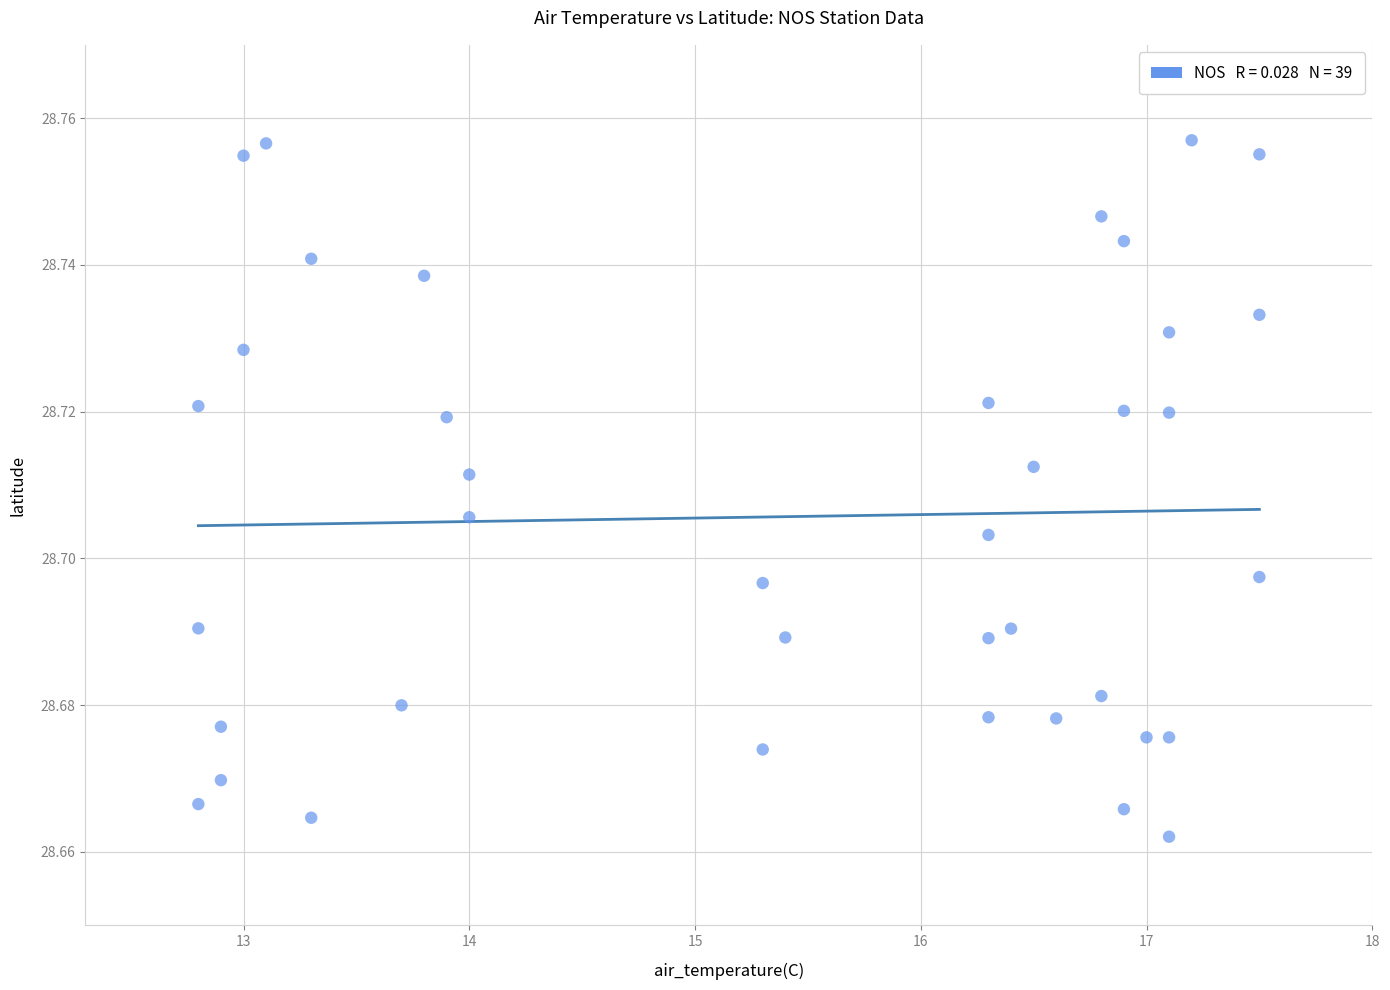

What is the range of X values (max minus min)?

4.7